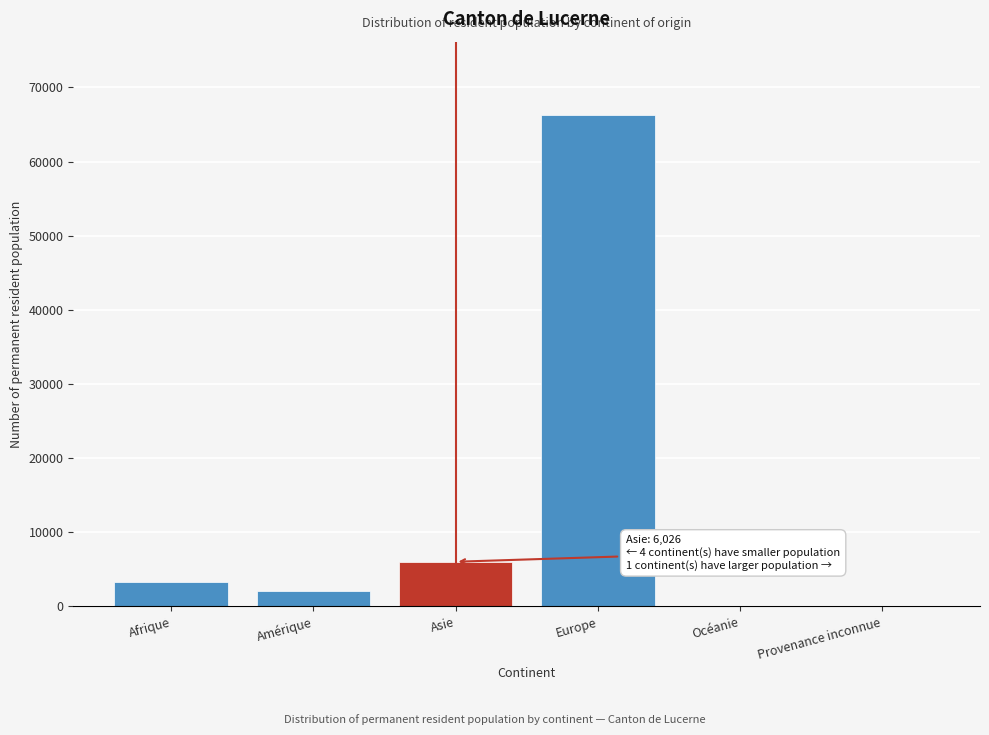

The chart shows a value of 66245 at Europe. True or false?

True